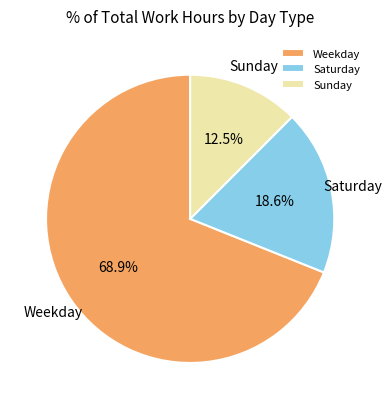

Is Weekday the majority of the pie?

Yes